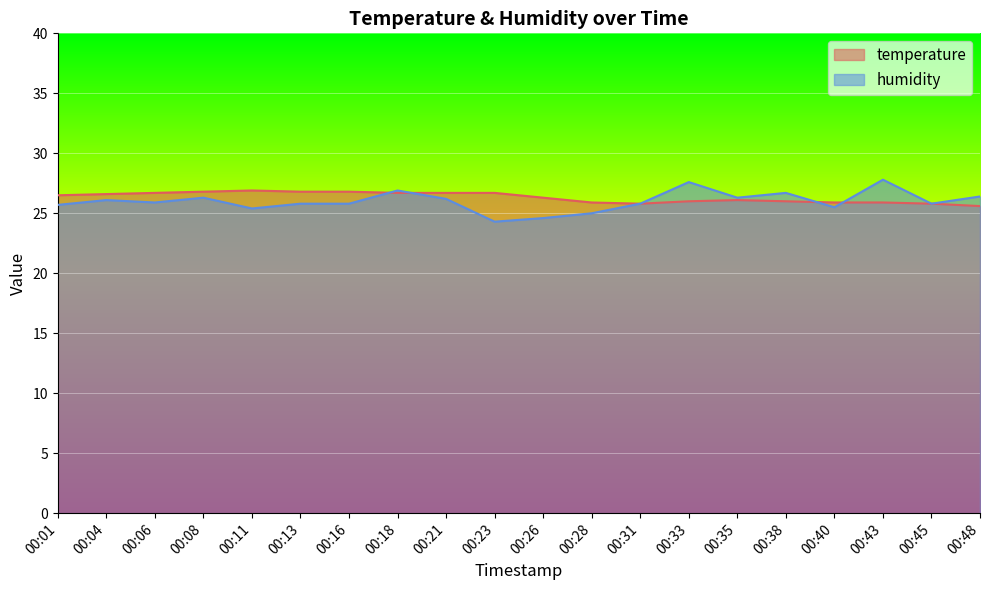

True or false: humidity and temperature cross at least once.

True